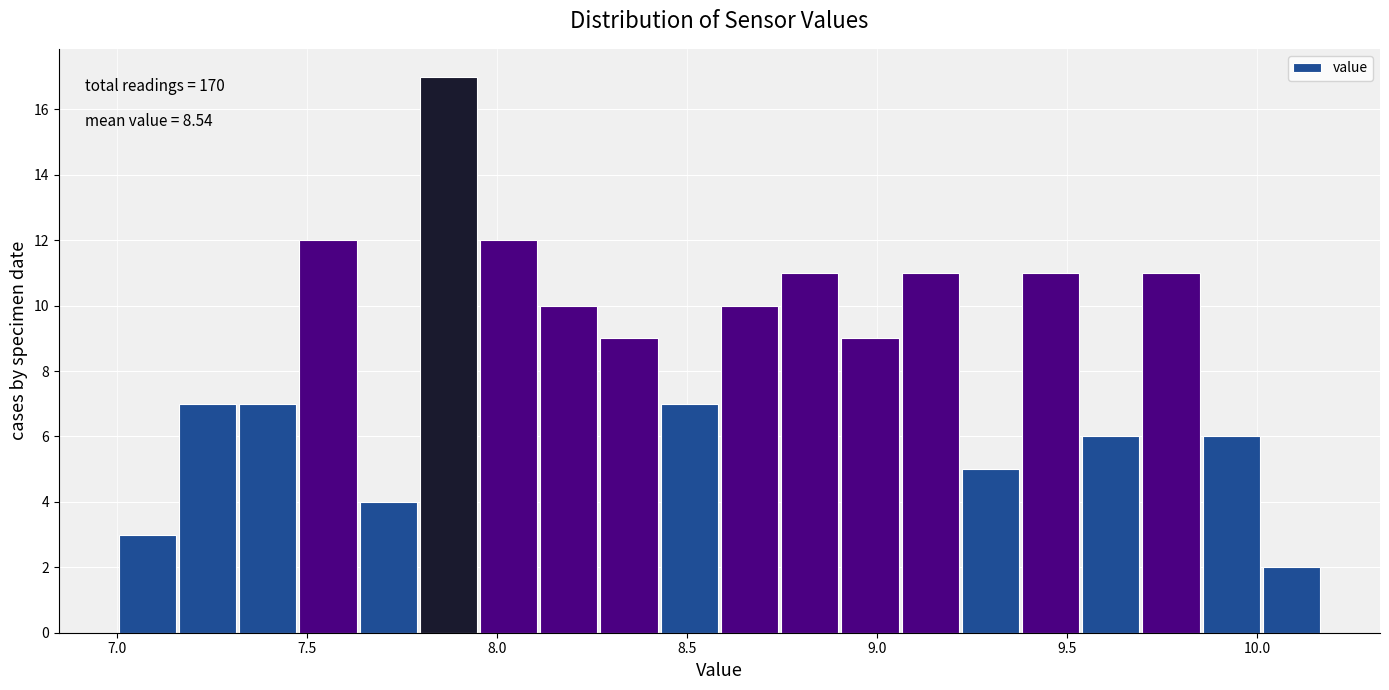

Read against the x-axis, roughly where is the centre of the tallest bar?

7.85